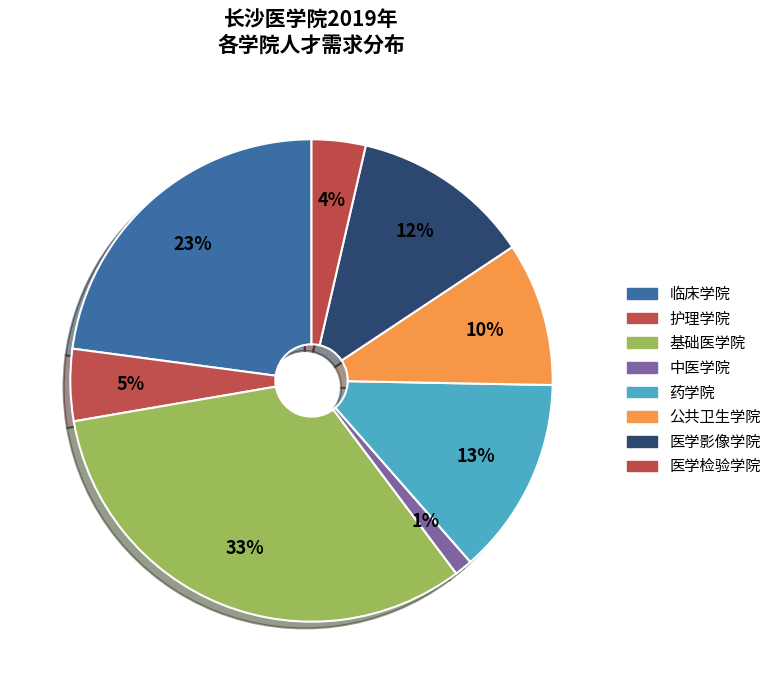

Approximately how many times larger is the value at 临床学院 compared to 药学院?

1.7